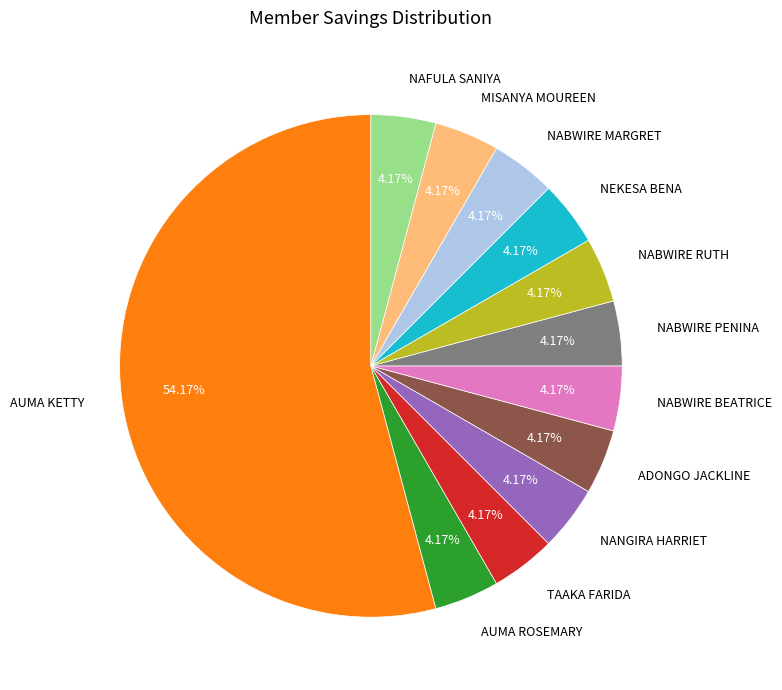

The NEKESA BENA slice represents 10% of the pie. True or false?

False